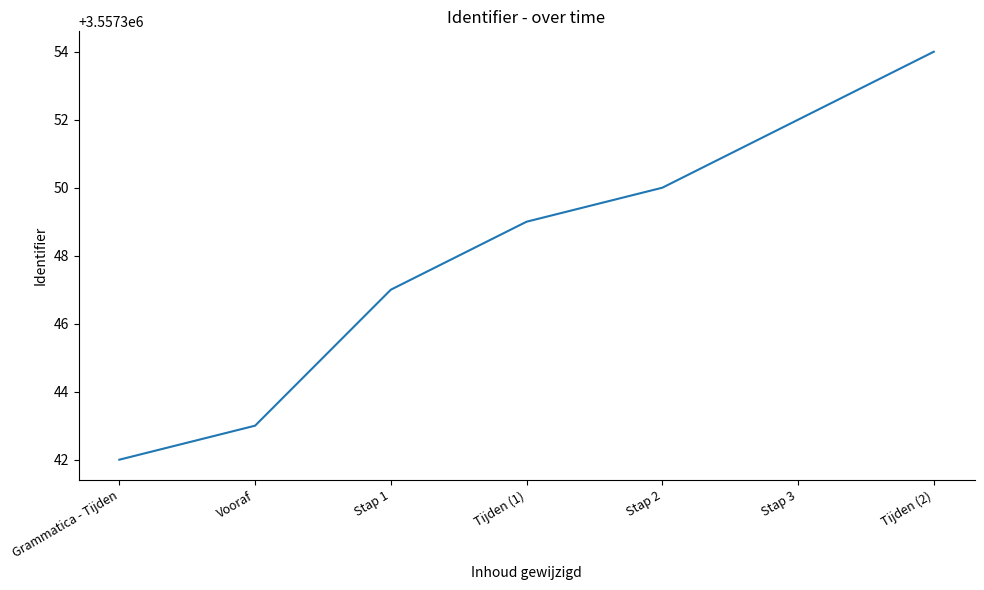

Rank the categories by value from highest to lowest.

Tijden (2), Stap 3, Stap 2, Tijden (1), Stap 1, Vooraf, Grammatica - Tijden